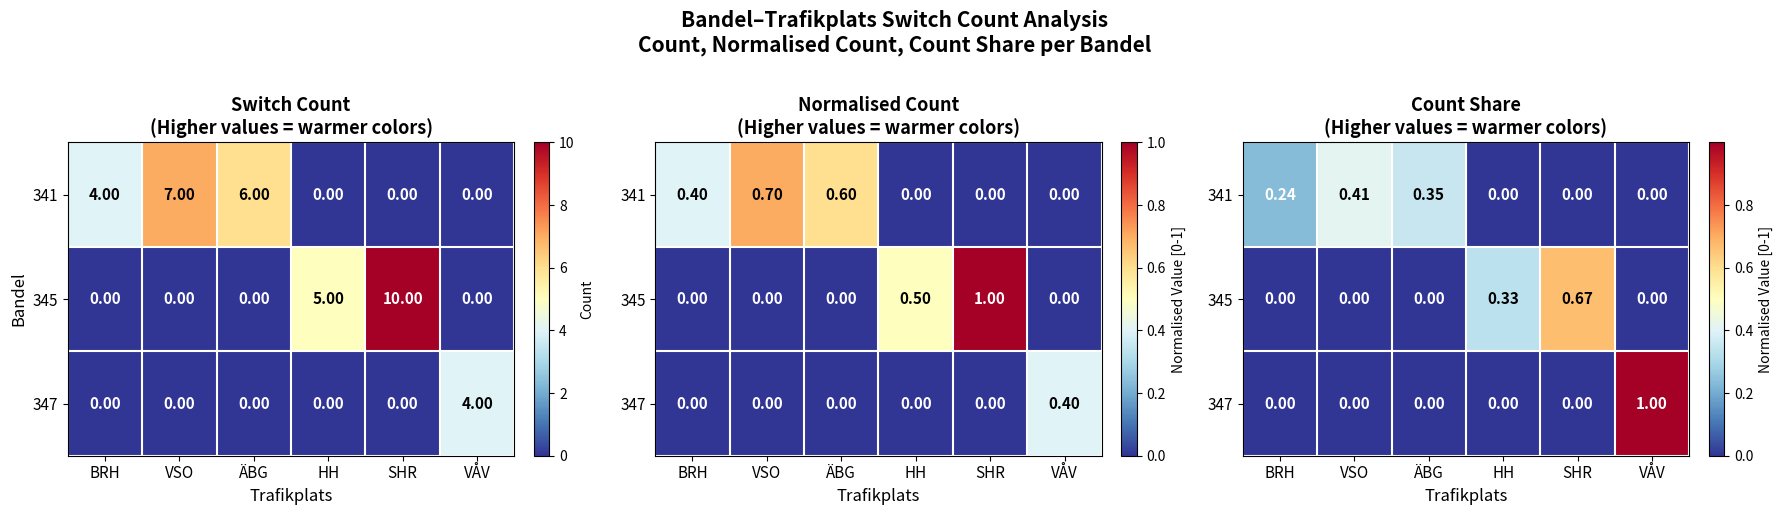

List the labels in order of 347 value, largest first.

VÅV, BRH, VSO, ÄBG, HH, SHR